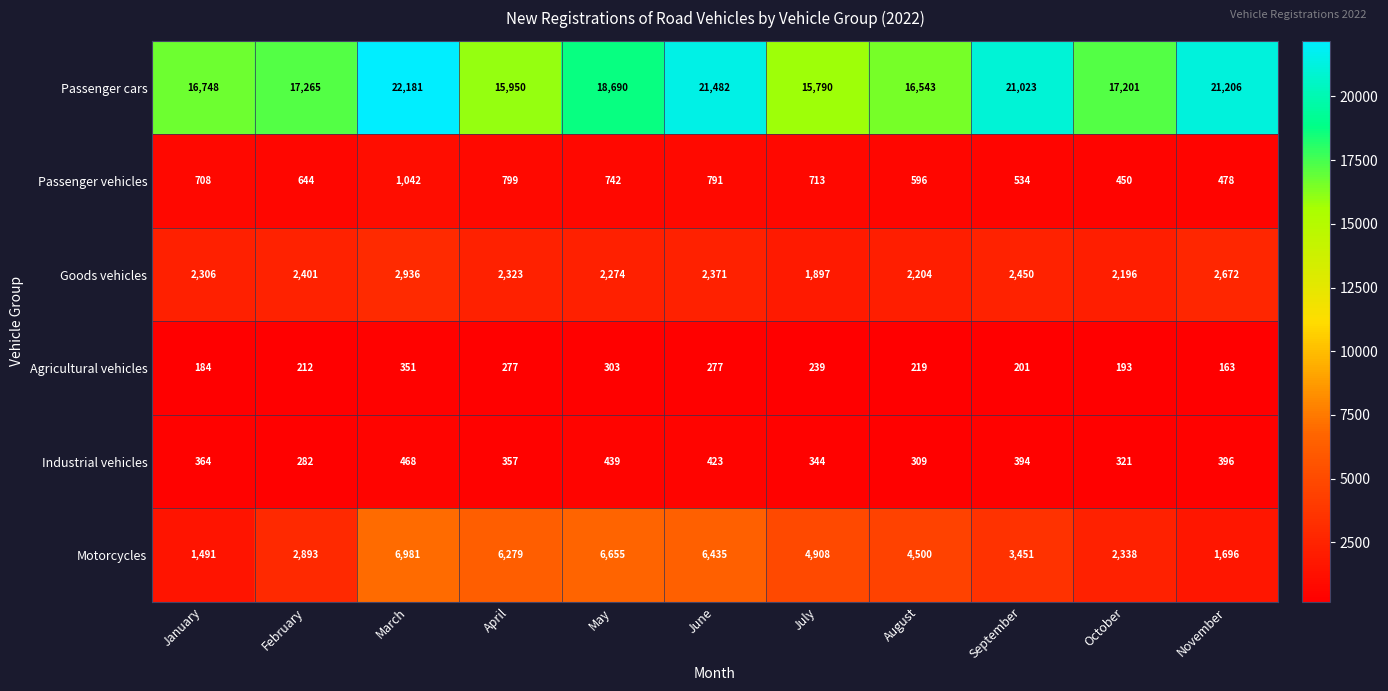

What is the highest value of the Goods vehicles series?

2936